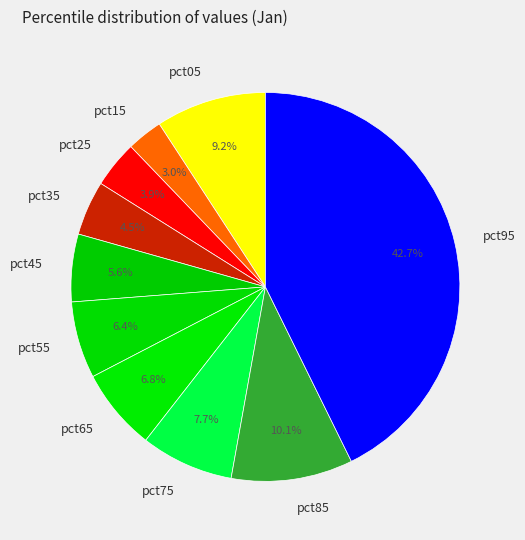

How many slices are in this pie chart?

10